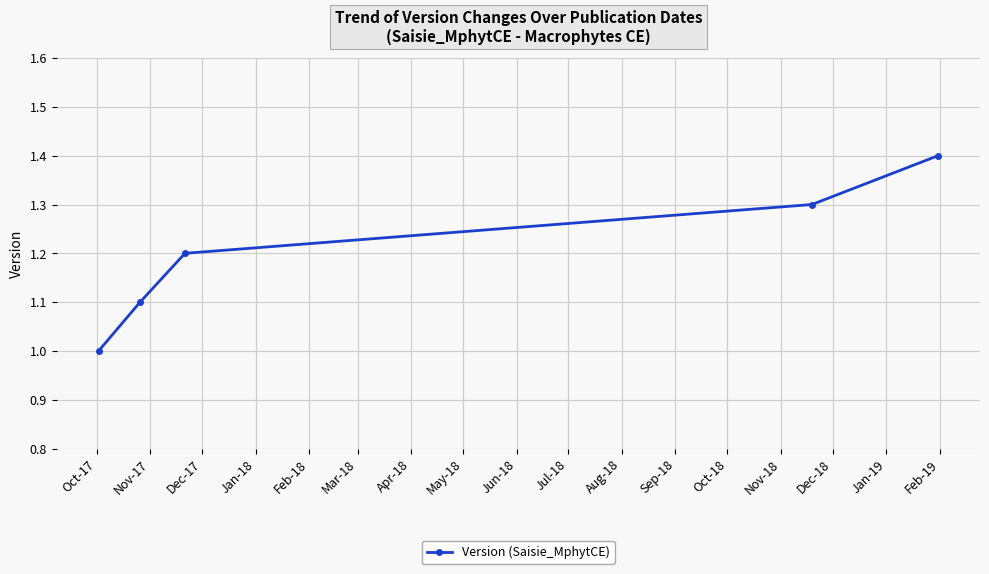

What is the average value?

1.2